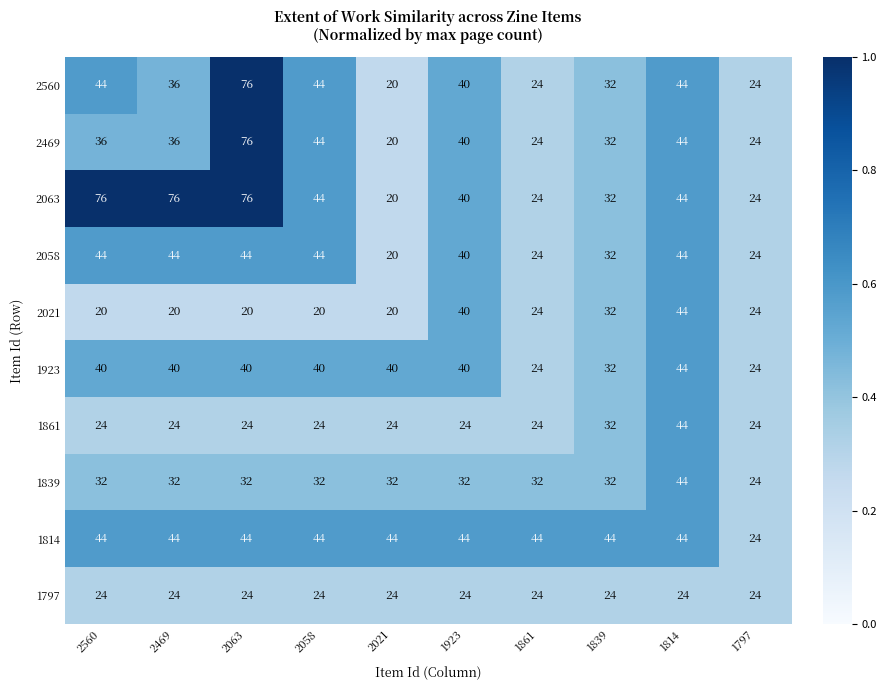

What is the sum of the 2021 values at 2560 and 2469?

40